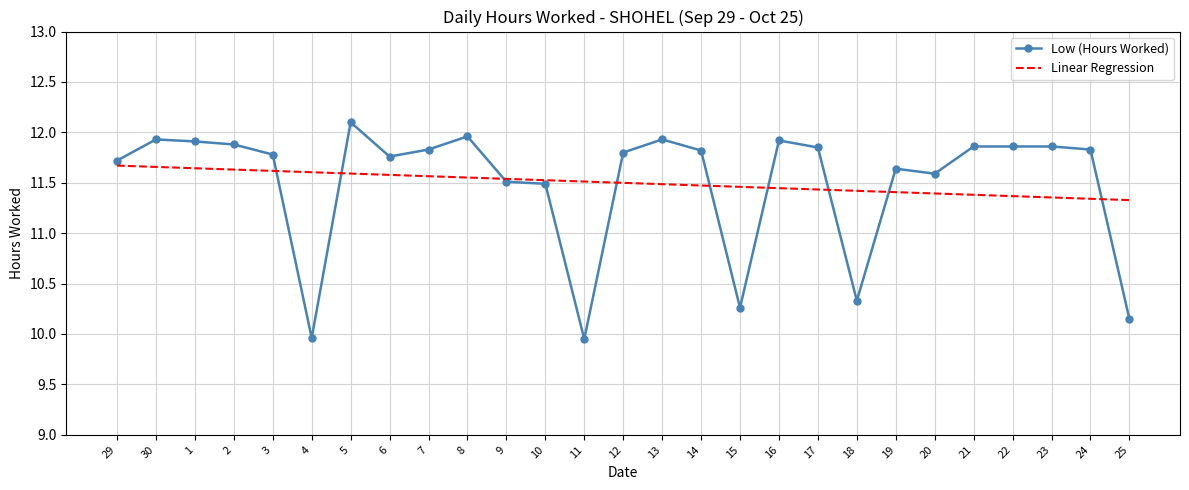

Rank the series by their maximum value, from lowest to highest.

Linear Regression, Low (Hours Worked)